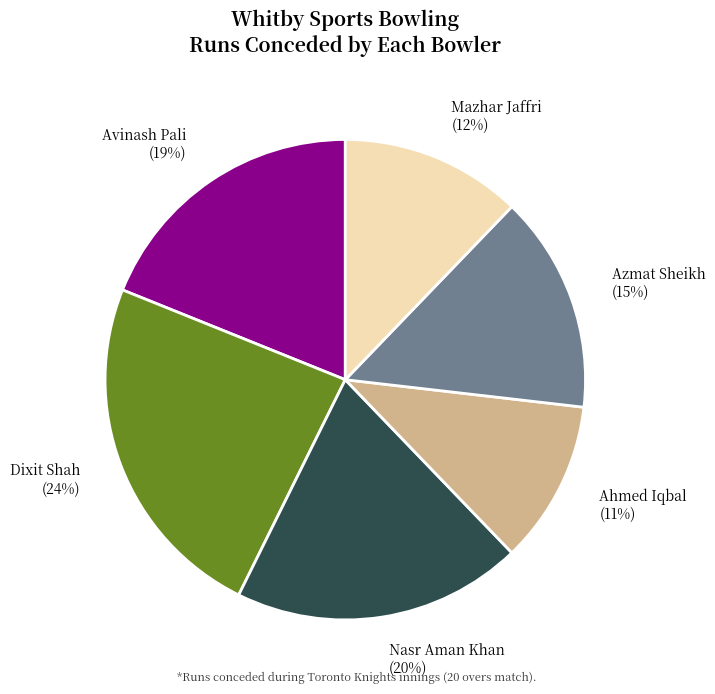

Does any single category account for the majority?

No